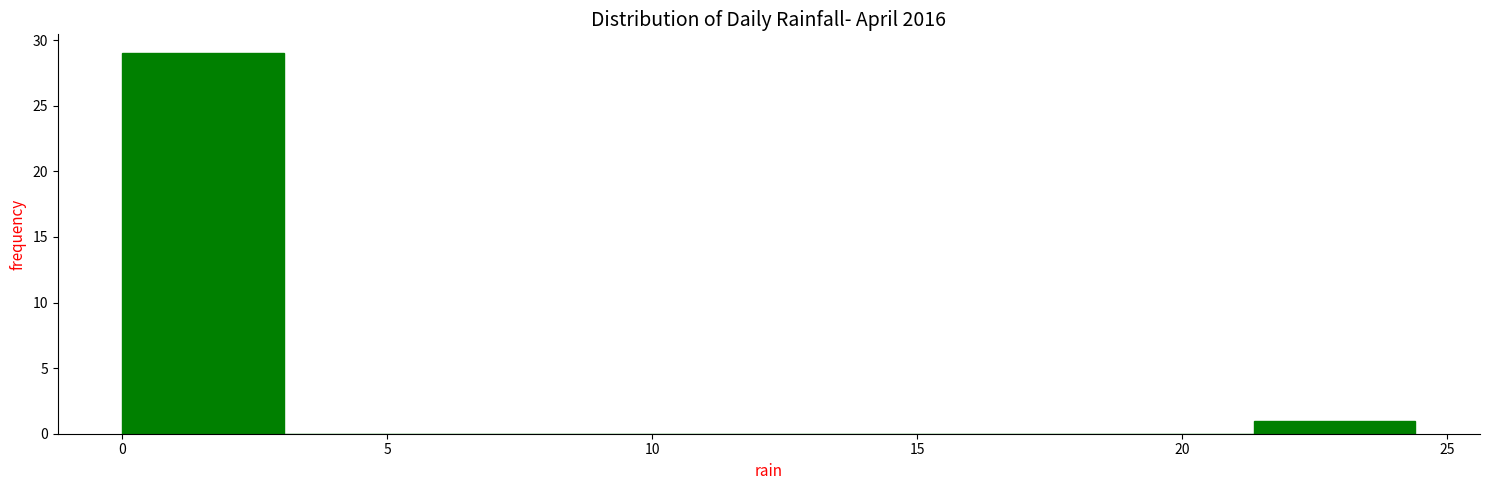

How tall is the bar that spans 0.00 to 3.05 on the x-axis? Neither the bar edges nor the heights are printed on the chart, so give them approximately, as read against the axes.

29